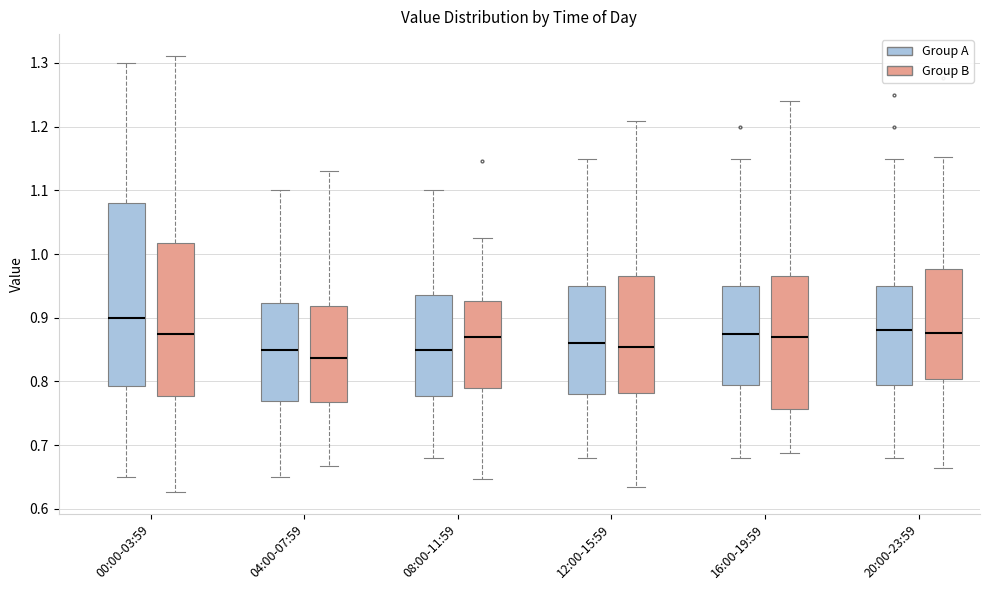

Reading left to right, transcribe this box plot: for each box, give where its median line is, the range the box spans, and where its two whiskers end, as read against the y-axis. The values are not printed on the chart, so give them approximately, as read against the axis.

00:00-03:59 (Group A): median 0.90, box 0.79 to 1.08, whiskers 0.65 to 1.30
00:00-03:59 (Group B): median 0.87, box 0.78 to 1.02, whiskers 0.63 to 1.31
04:00-07:59 (Group A): median 0.85, box 0.77 to 0.92, whiskers 0.65 to 1.10
04:00-07:59 (Group B): median 0.84, box 0.77 to 0.92, whiskers 0.67 to 1.13
08:00-11:59 (Group A): median 0.85, box 0.78 to 0.94, whiskers 0.68 to 1.10
08:00-11:59 (Group B): median 0.87, box 0.79 to 0.93, whiskers 0.65 to 1.02
12:00-15:59 (Group A): median 0.86, box 0.78 to 0.95, whiskers 0.68 to 1.15
12:00-15:59 (Group B): median 0.85, box 0.78 to 0.97, whiskers 0.63 to 1.21
16:00-19:59 (Group A): median 0.88, box 0.80 to 0.95, whiskers 0.68 to 1.15
16:00-19:59 (Group B): median 0.87, box 0.76 to 0.97, whiskers 0.69 to 1.24
20:00-23:59 (Group A): median 0.88, box 0.80 to 0.95, whiskers 0.68 to 1.15
20:00-23:59 (Group B): median 0.88, box 0.80 to 0.98, whiskers 0.66 to 1.15